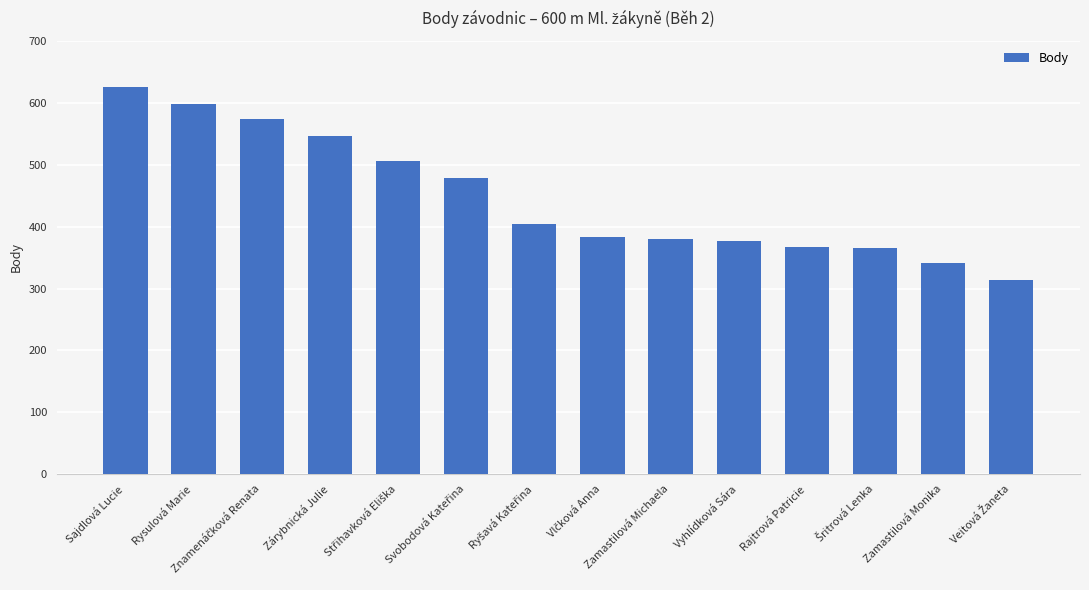

What is the average value?

448